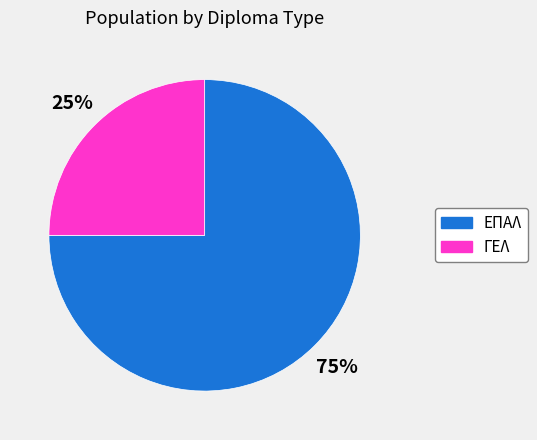

What is the smallest slice in the pie chart?

ΓΕΛ